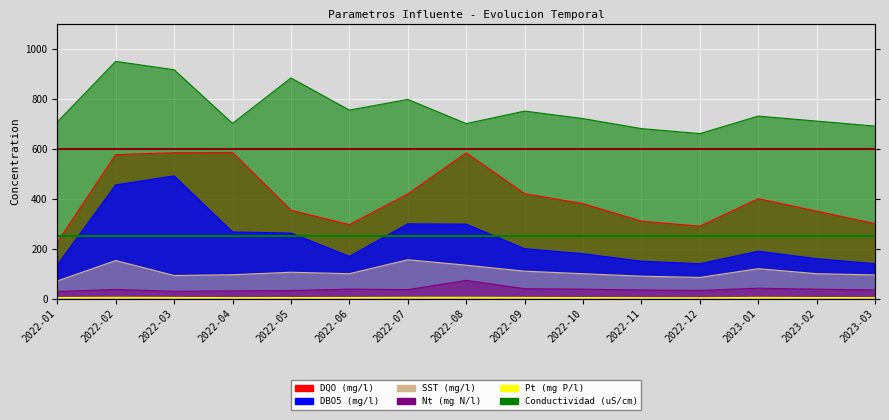

True or false: DBO5 (mg/l) and SST (mg/l) intersect in this chart.

False